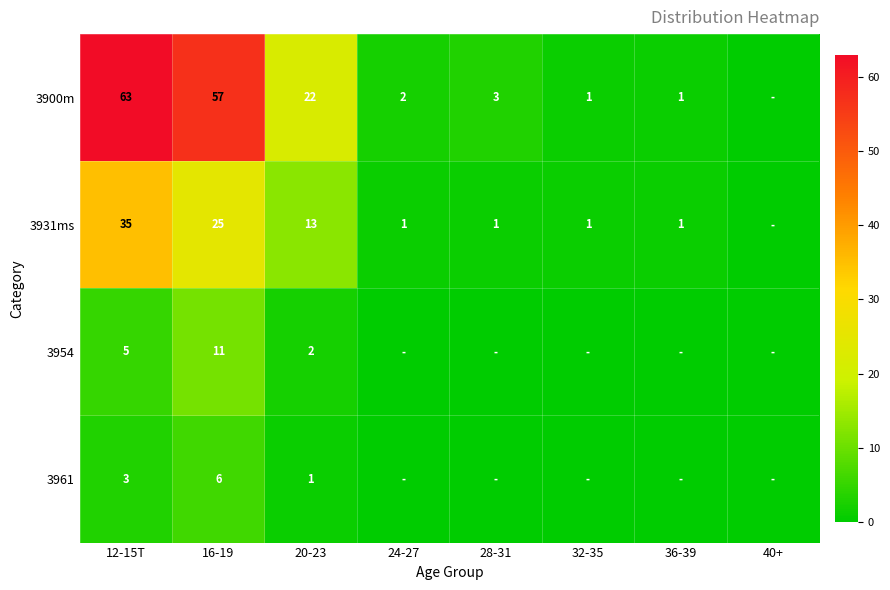

True or false: 3954 has a value of 11 at 16-19.

True